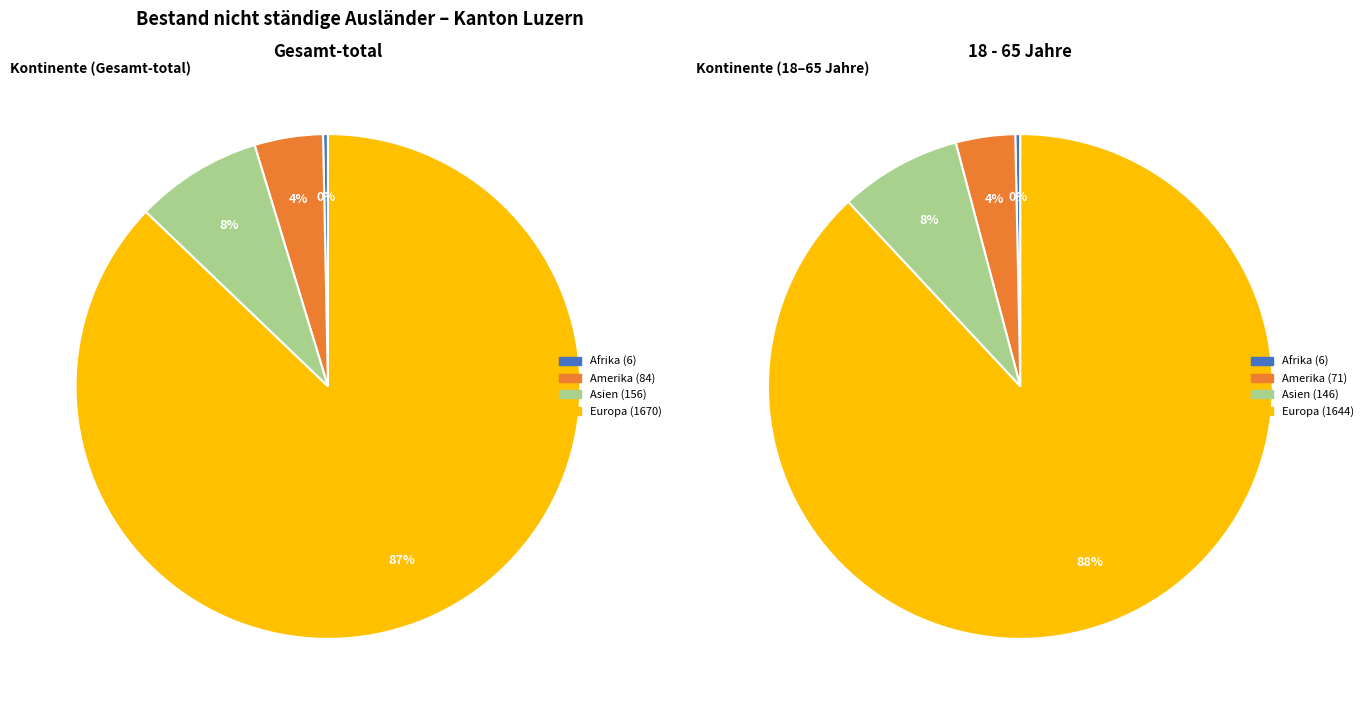

What portion of the pie excludes Asien?

91.9%